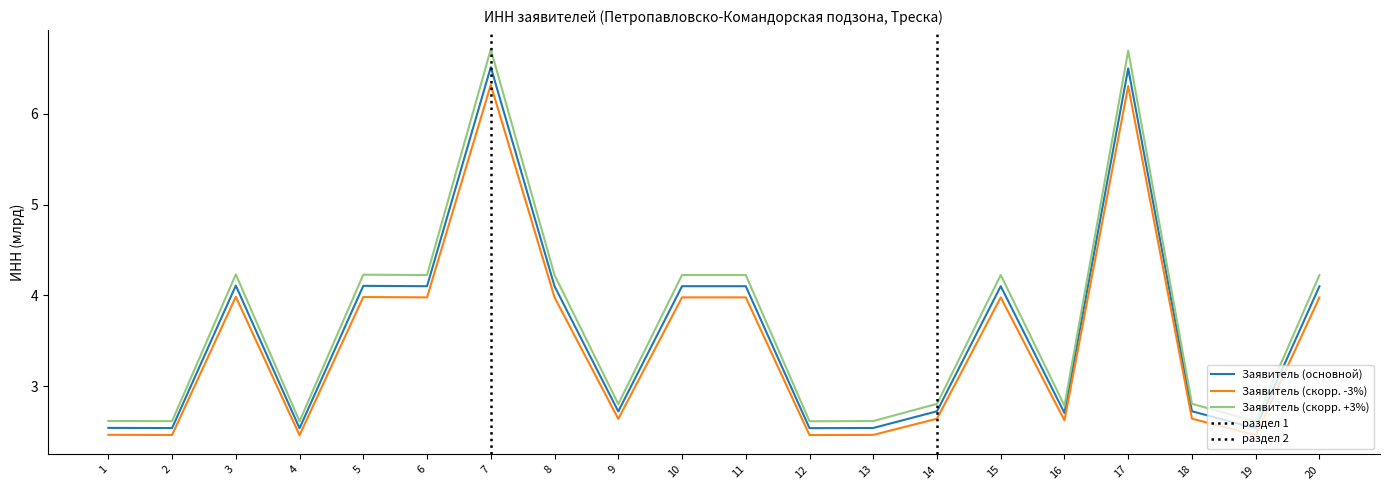

True or false: ИНН (млрд) and АО «Дальрыбпром» cross at least once.

False